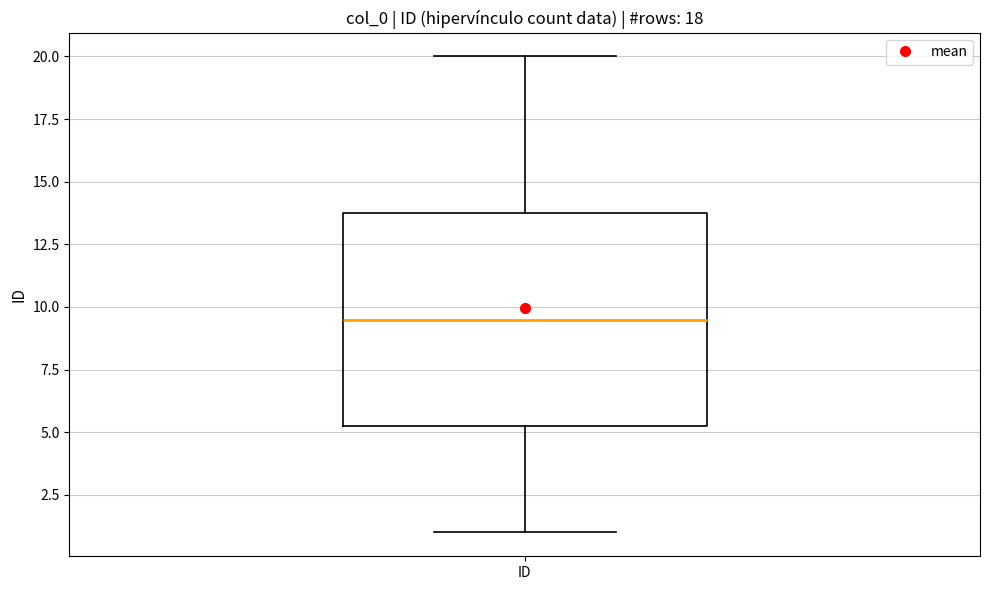

Where is the upper edge of the box for ID on the y-axis? The values are not printed on the chart, so give them approximately, as read against the axis.

14.0